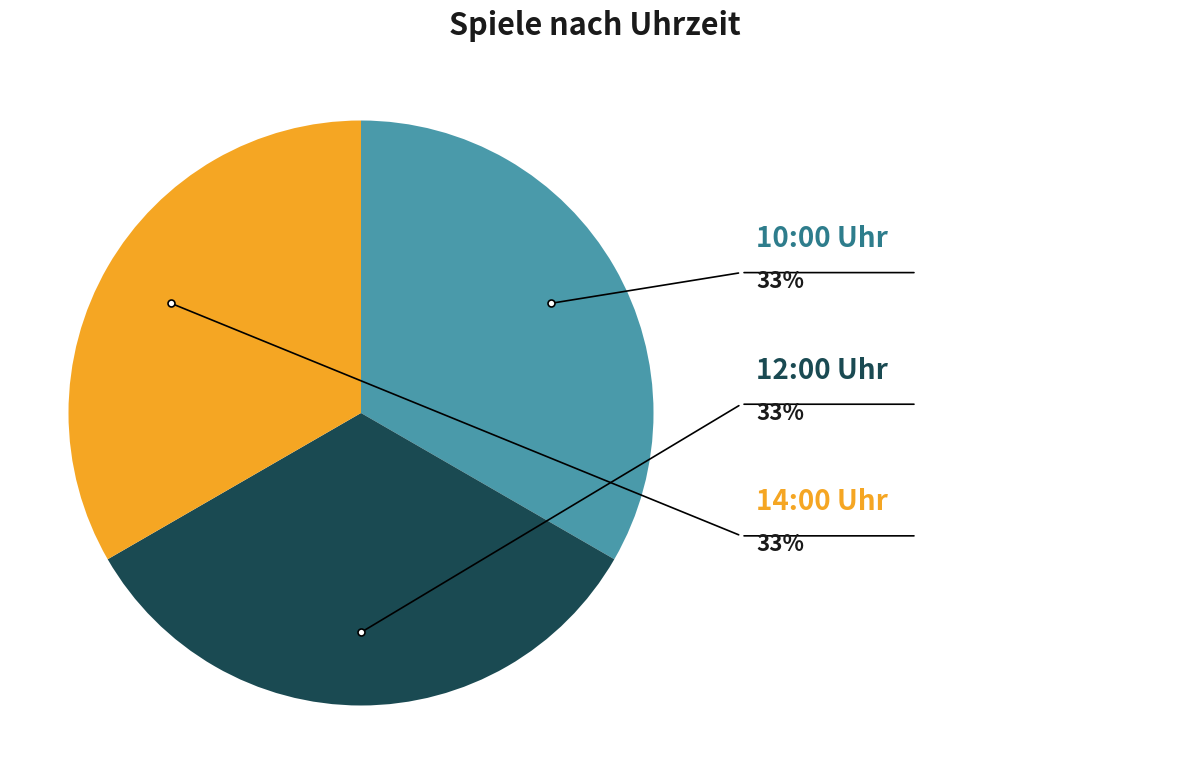

Is there a majority slice in this chart?

No